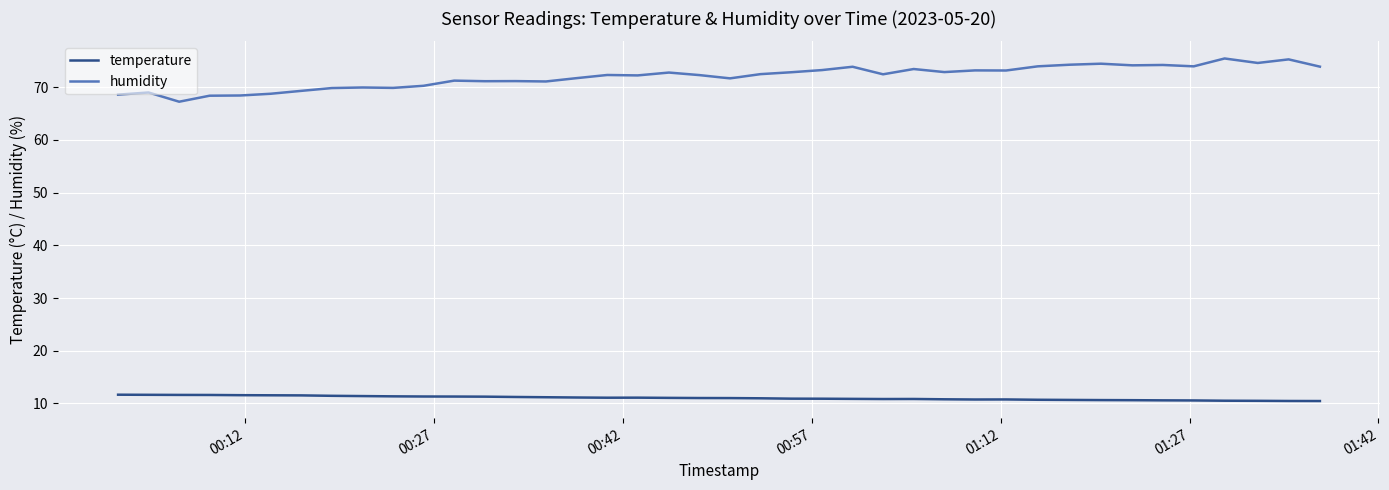

List the series in order of their peak value, highest first.

humidity, temperature